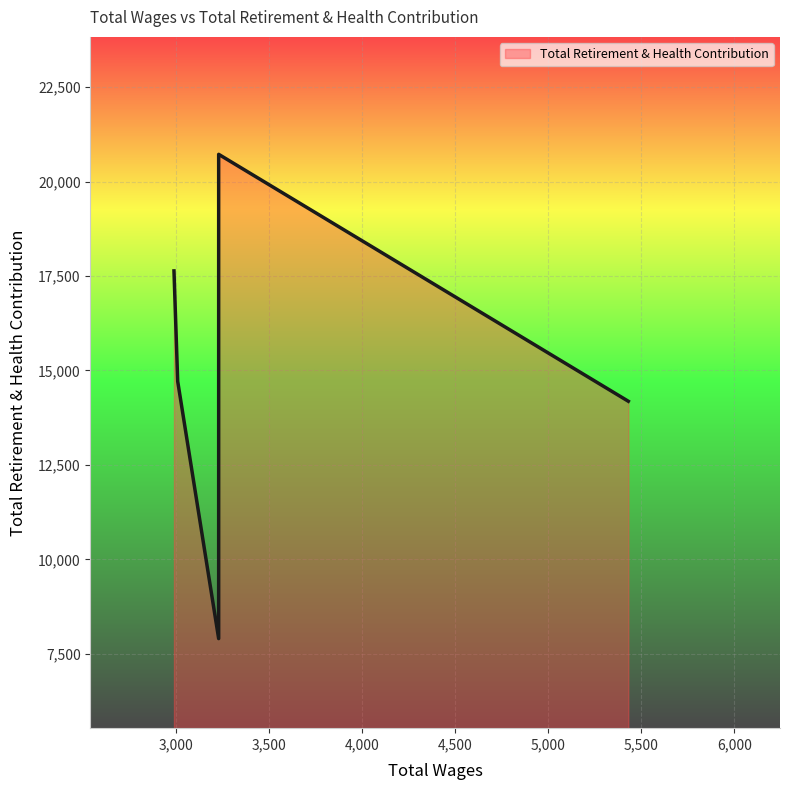

True or false: the data has more than 1 interior local peaks.

False